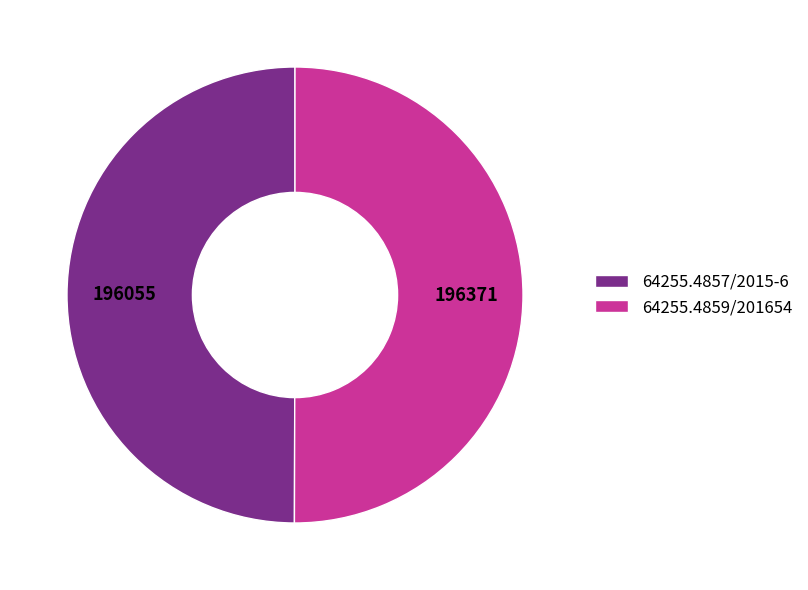

Approximately how many times larger is the value at 64255.4859/201654 compared to 64255.4857/2015-6?

1.0